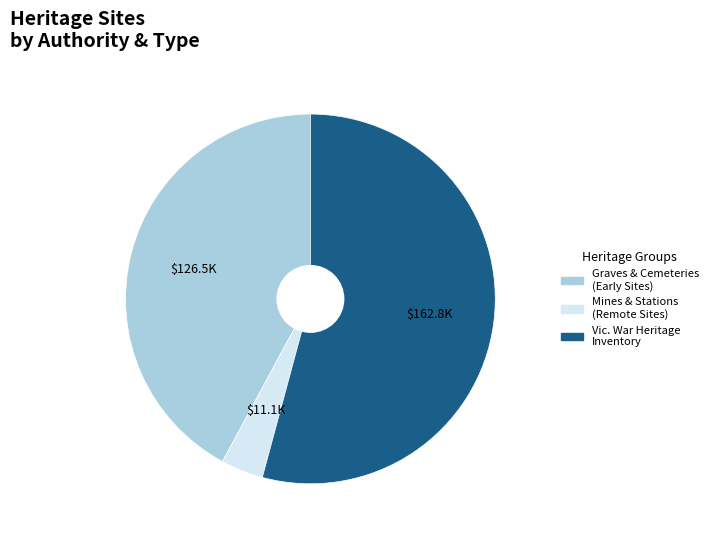

What is the ratio of the value at Graves & Cemeteries (Early Sites) to the value at Mines & Stations (Remote Sites)?

11.4